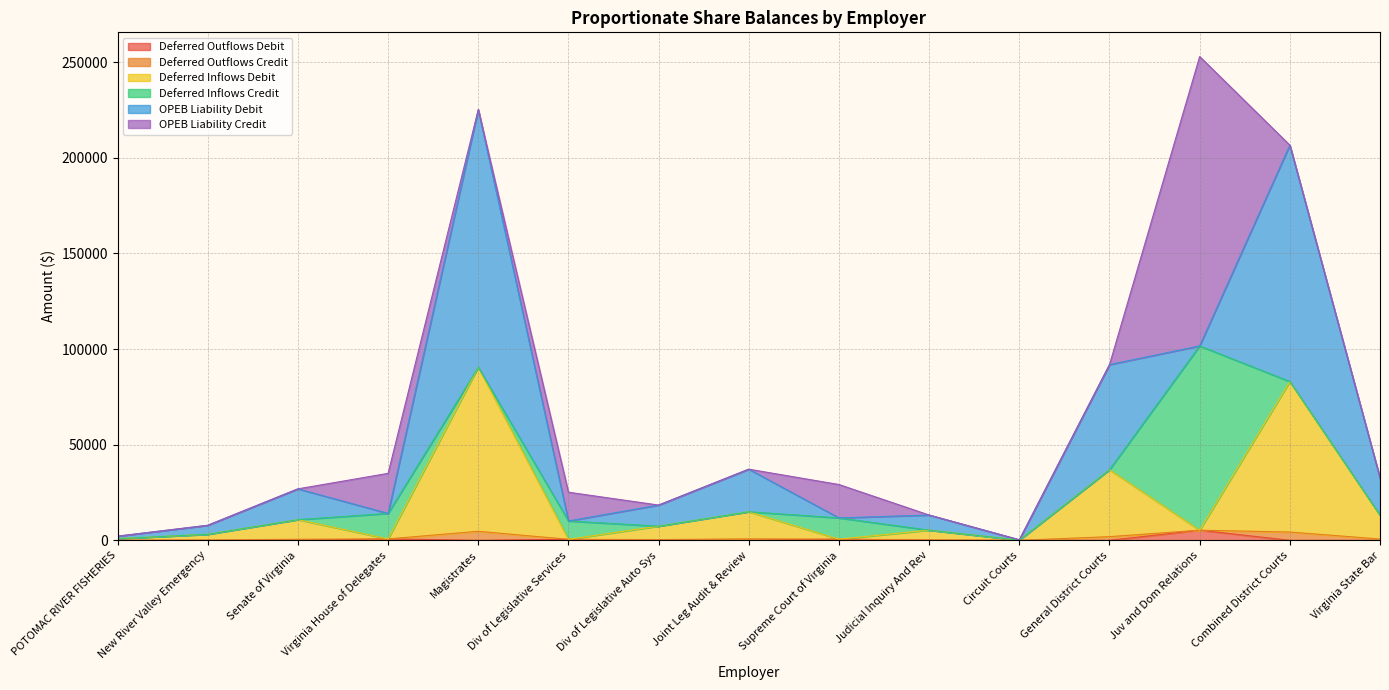

After their last crossing, which series has the higher values: Deferred Inflows Credit or OPEB Liability Debit?

OPEB Liability Debit